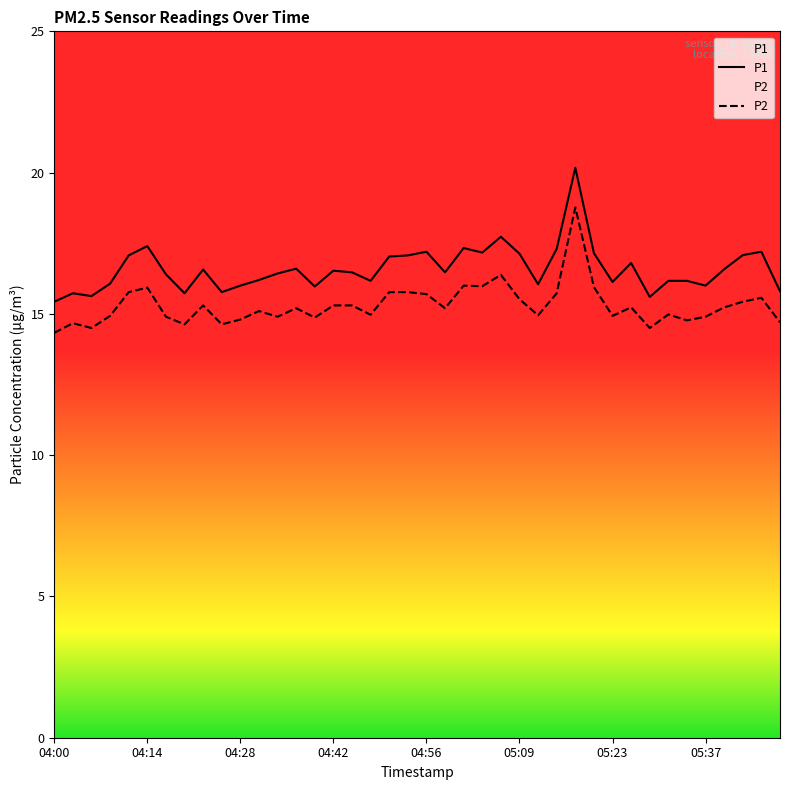

Is the value of P2 at 04:00 greater than the value of P1 at 05:40?

No